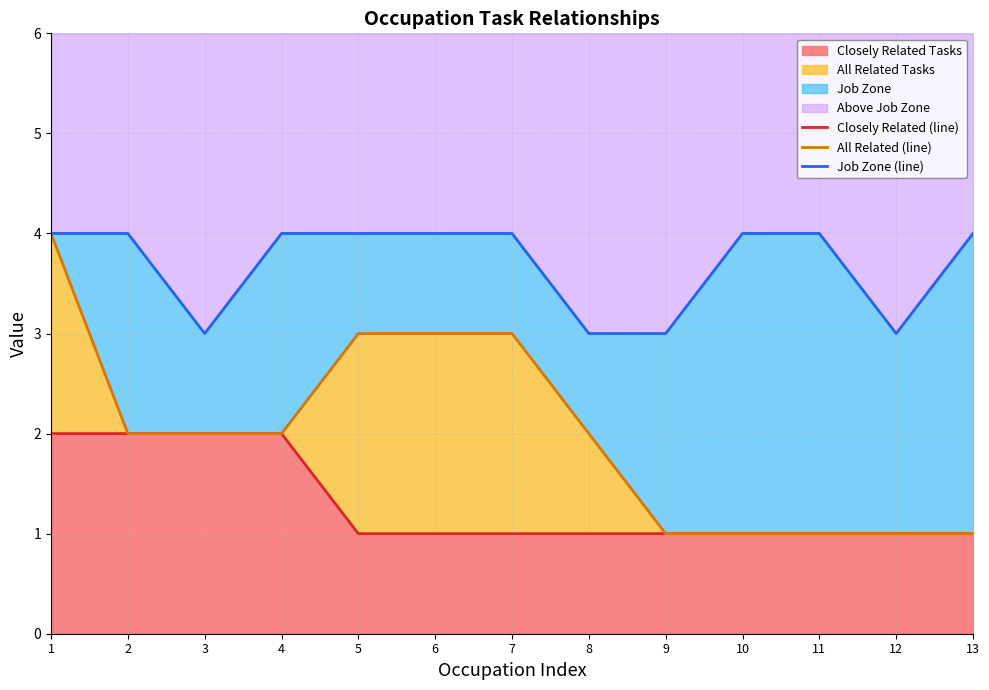

The Closely Related Tasks series shows 0 at 11. True or false?

False